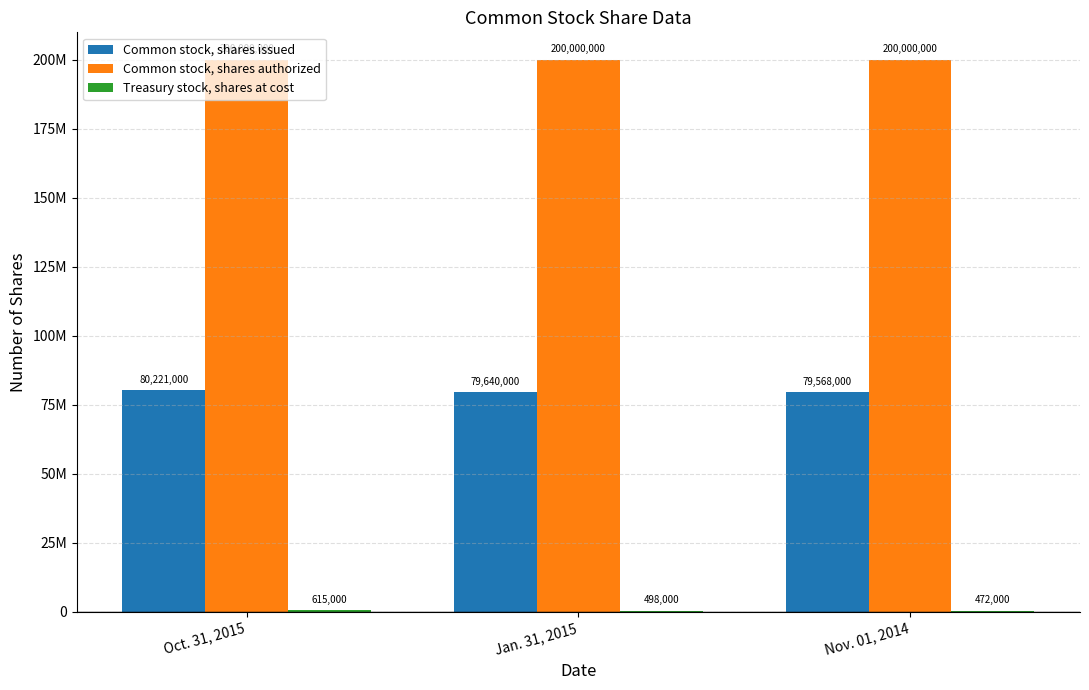

Are the bars horizontal?

No